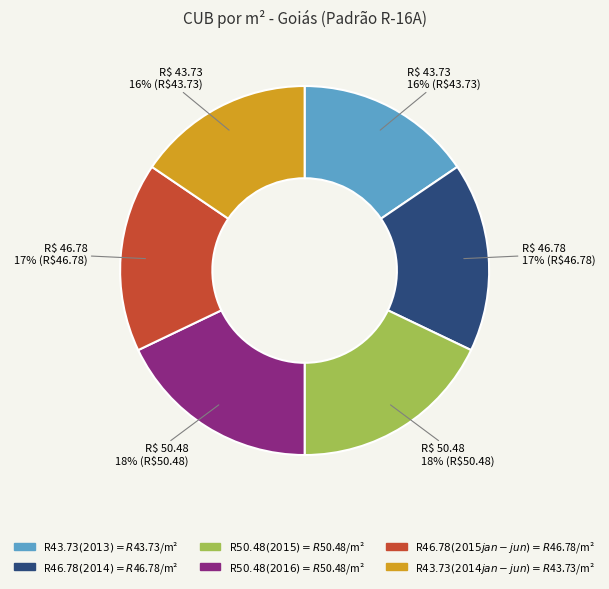

To the nearest percent, what is the difference between the largest and smallest slice percentages?

2%